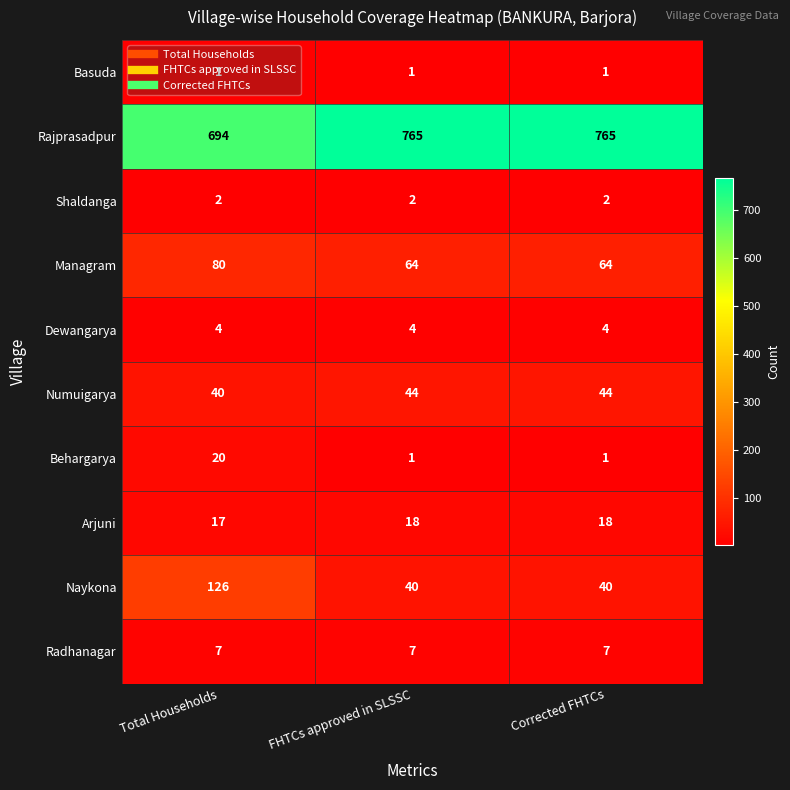

What is the greatest value displayed?

765